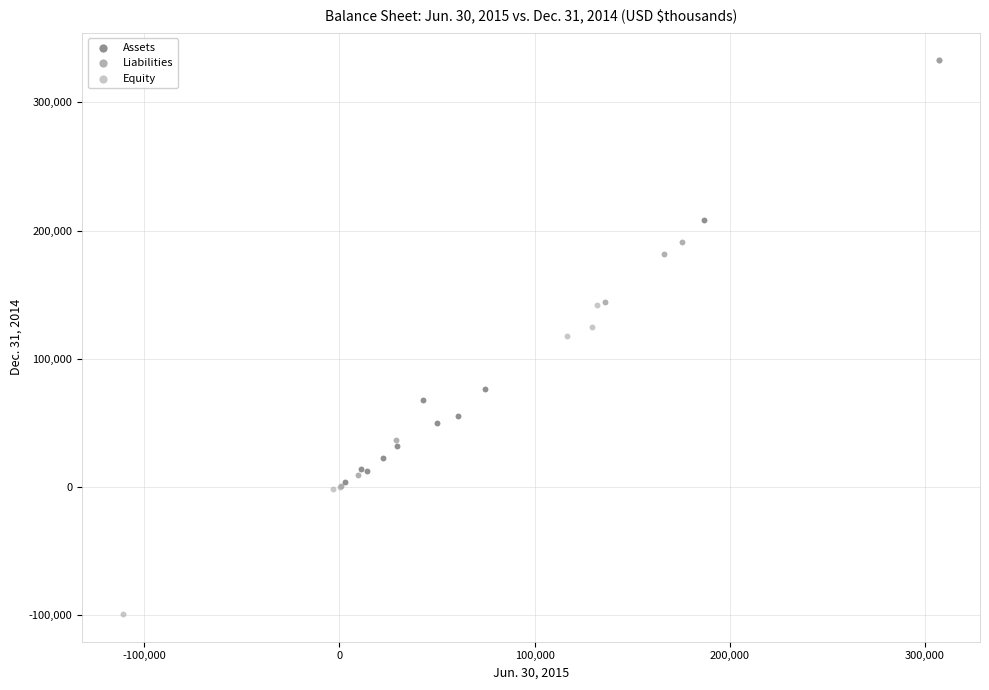

Which series has the largest Y range (max minus min)?

Equity